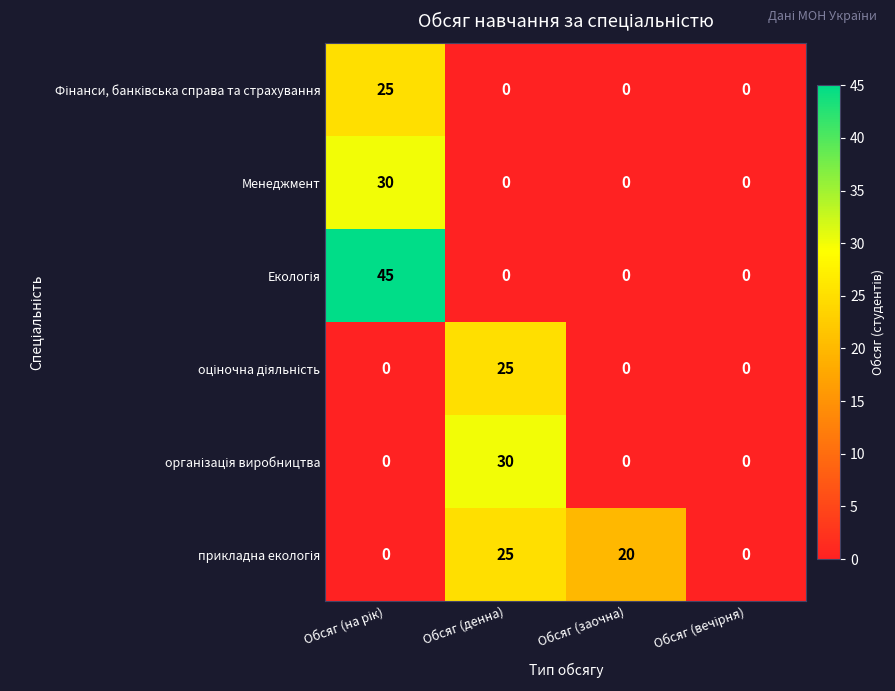

At how many categories does at least one series exceed 14?

3